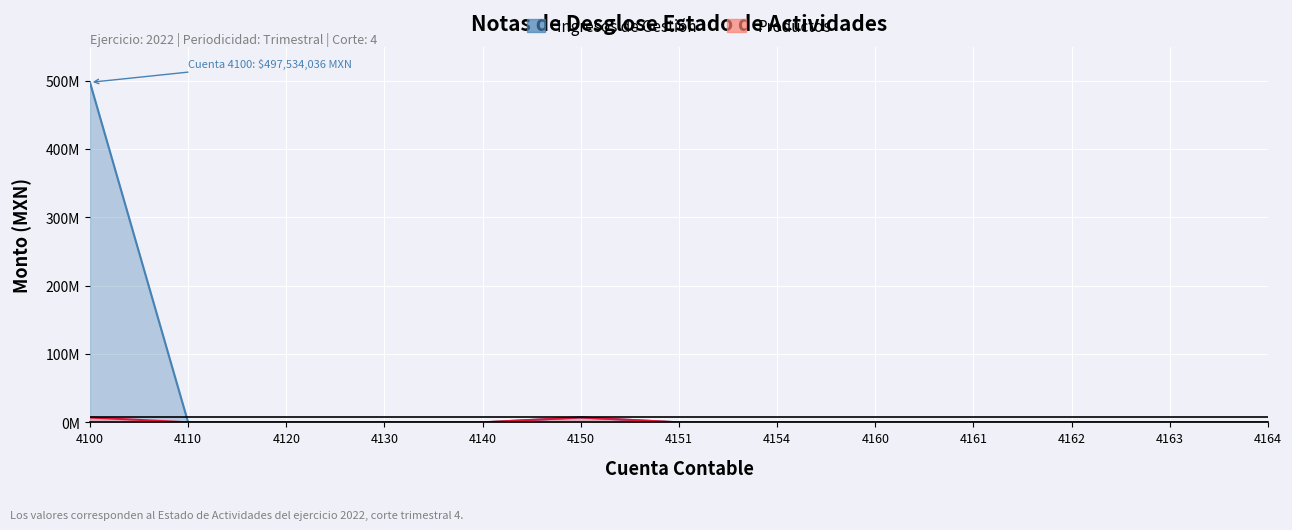

Reading right to left, extract all data points from this chart.

Ingresos de Gestión: 4164=0.0	4163=0.0	4162=0.0	4161=0.0	4160=0.0	4154=0.0	4151=0.0	4150=7188820.5	4140=0.0	4130=0.0	4120=0.0	4110=0.0	4100=497534036.2
Productos: 4164=0.0	4163=0.0	4162=0.0	4161=0.0	4160=0.0	4154=0.0	4151=0.0	4150=7188820.5	4140=0.0	4130=0.0	4120=0.0	4110=0.0	4100=7188820.5